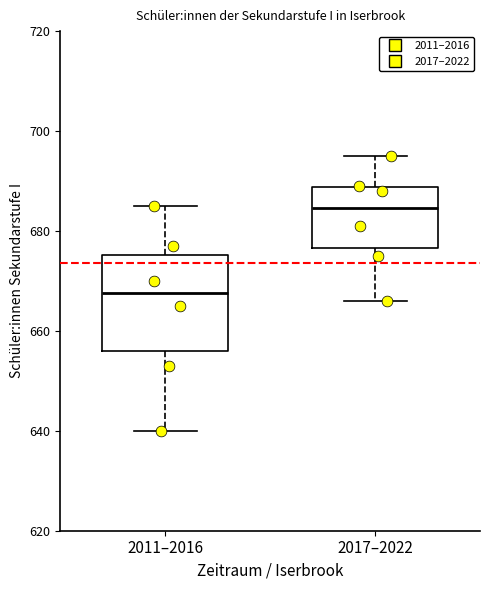

Reading left to right, transcribe this box plot: for each box, give where its median line is, the range the box spans, and where its two whiskers end, as read against the y-axis. The values are not printed on the chart, so give them approximately, as read against the axis.

2011–2016: median 668, box 656 to 676, whiskers 640 to 686
2017–2022: median 684, box 676 to 688, whiskers 666 to 696